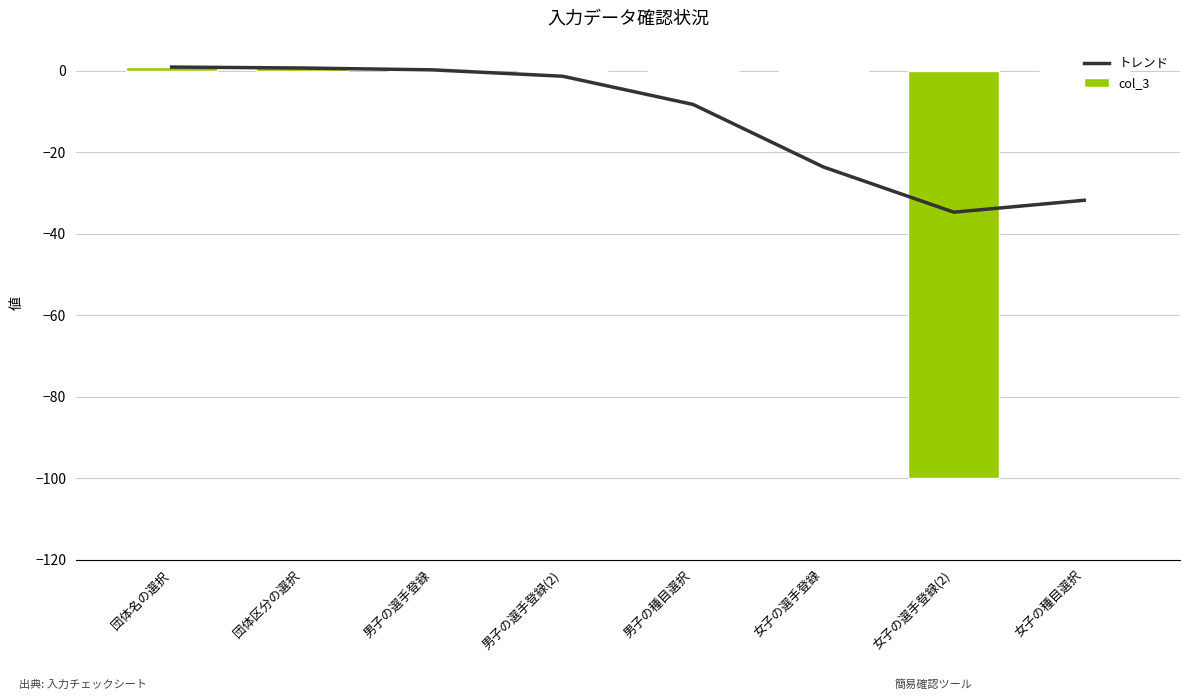

What is the minimum value for col_3?

-100.0